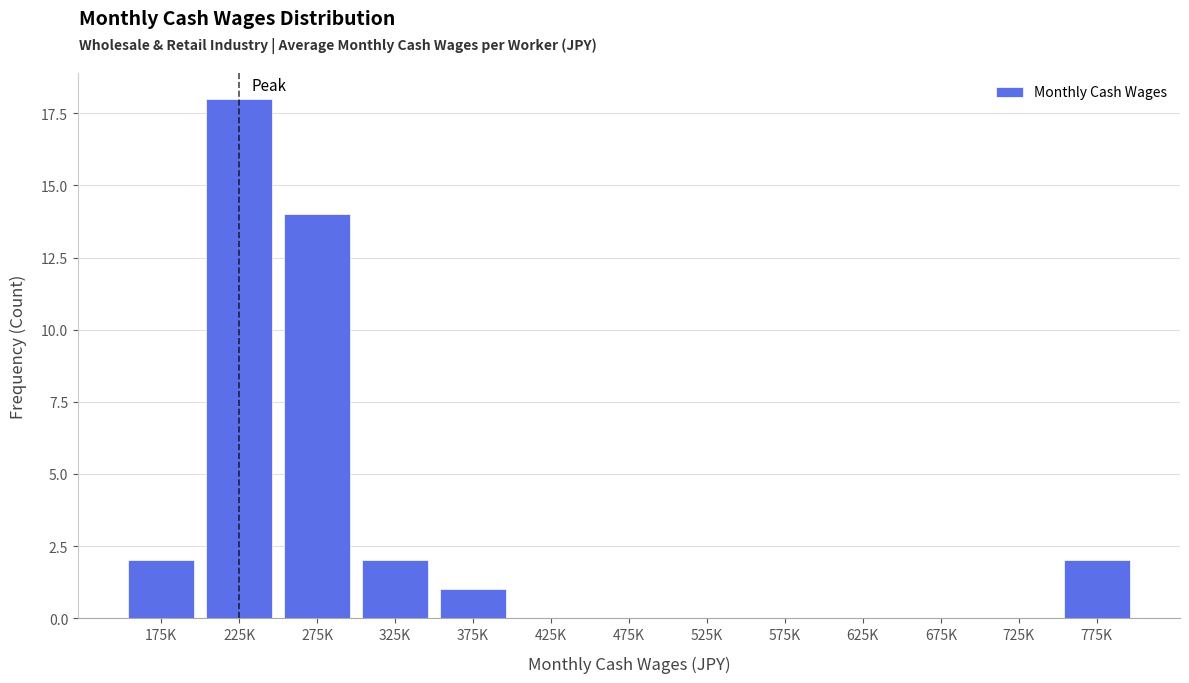

Reading left to right, transcribe all the data shown in this chart.

175K=2	225K=18	275K=14	325K=2	375K=1	425K=0	475K=0	525K=0	575K=0	625K=0	675K=0	725K=0	775K=2